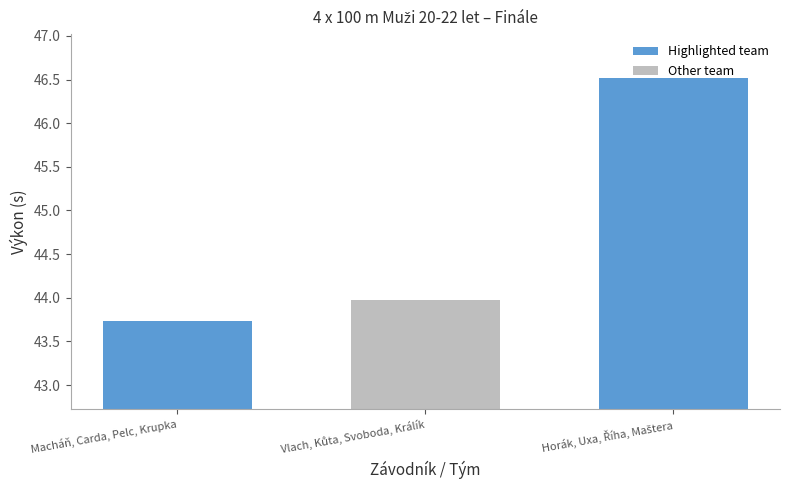

Are the bars horizontal?

No